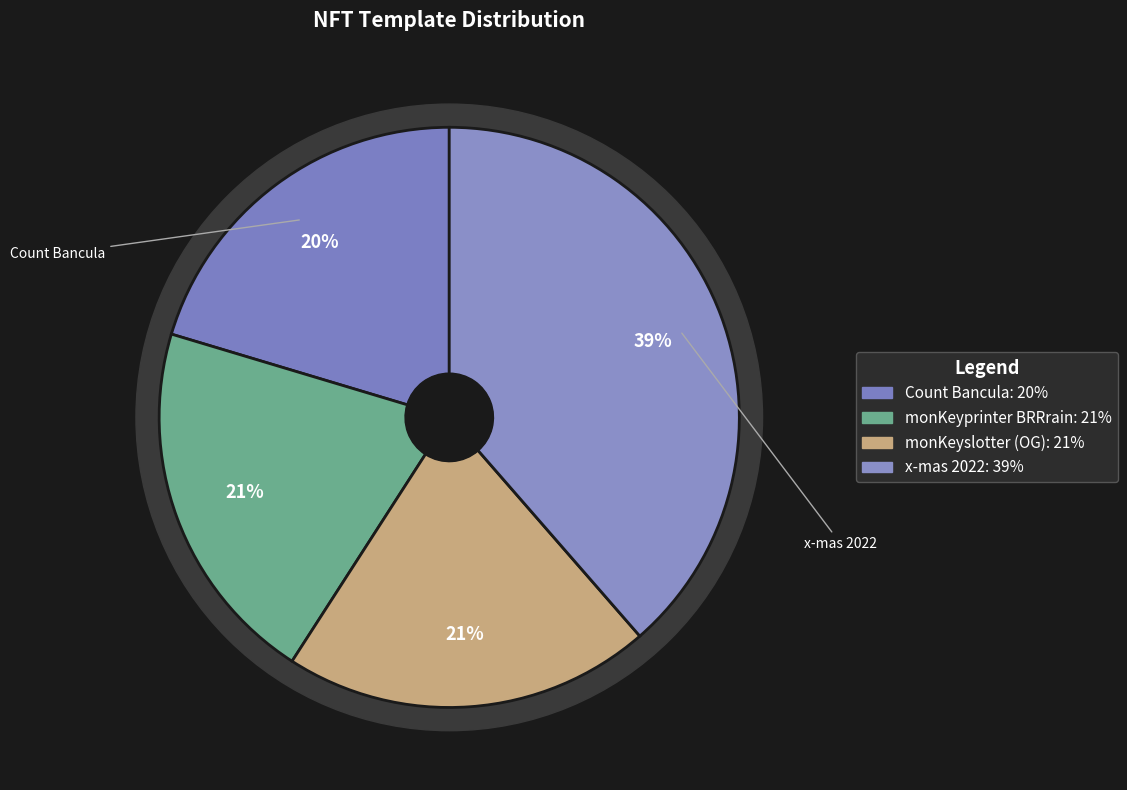

To the nearest percent, what is the average slice percentage?

25%